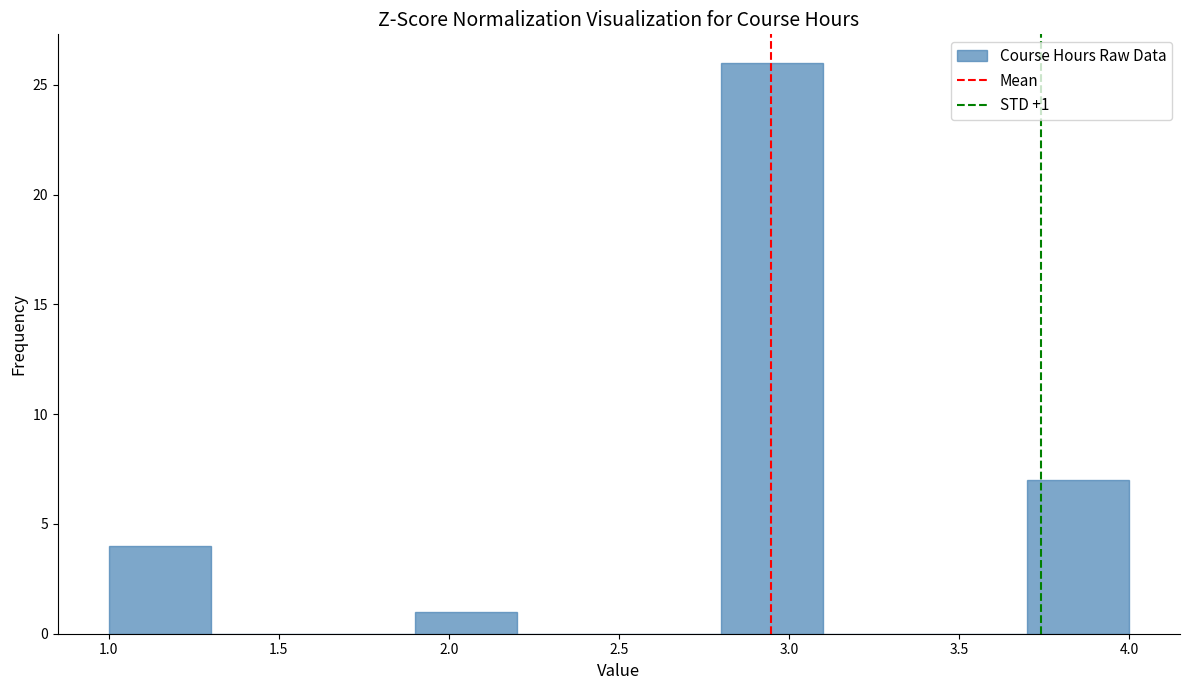

Which range on the x-axis has the tallest bar?

2.8 to 3.1